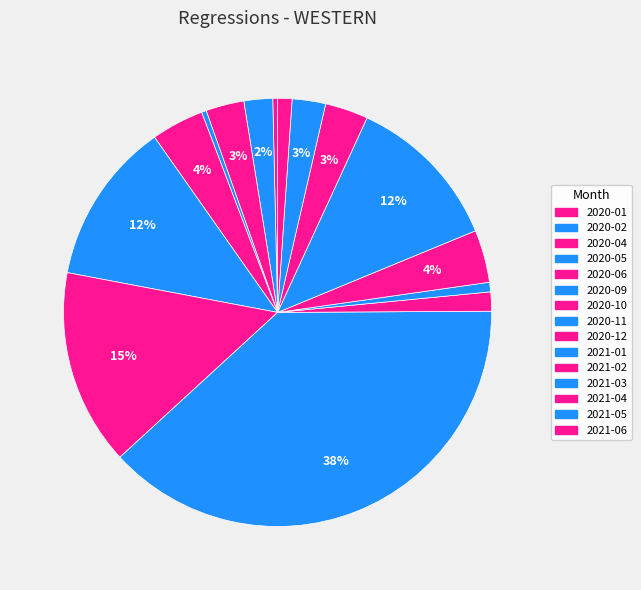

To the nearest percent, what is the difference between the largest and smallest slice percentages?

38%